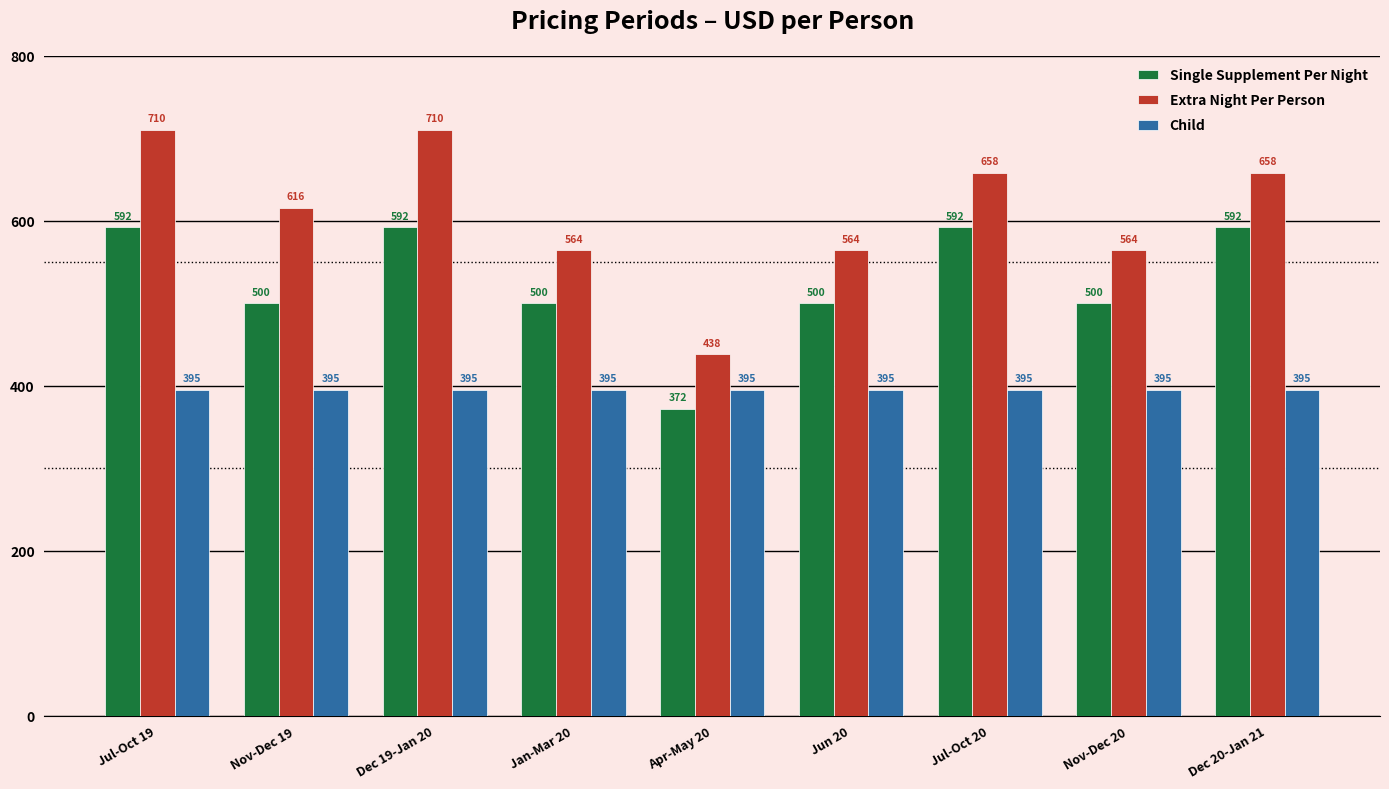

Reading left to right, extract all data points from this chart.

Single Supplement Per Night: Jul-Oct 19=592	Nov-Dec 19=500	Dec 19-Jan 20=592	Jan-Mar 20=500	Apr-May 20=372	Jun 20=500	Jul-Oct 20=592	Nov-Dec 20=500	Dec 20-Jan 21=592
Extra Night Per Person: Jul-Oct 19=710	Nov-Dec 19=616	Dec 19-Jan 20=710	Jan-Mar 20=564	Apr-May 20=438	Jun 20=564	Jul-Oct 20=658	Nov-Dec 20=564	Dec 20-Jan 21=658
Child: Jul-Oct 19=395	Nov-Dec 19=395	Dec 19-Jan 20=395	Jan-Mar 20=395	Apr-May 20=395	Jun 20=395	Jul-Oct 20=395	Nov-Dec 20=395	Dec 20-Jan 21=395